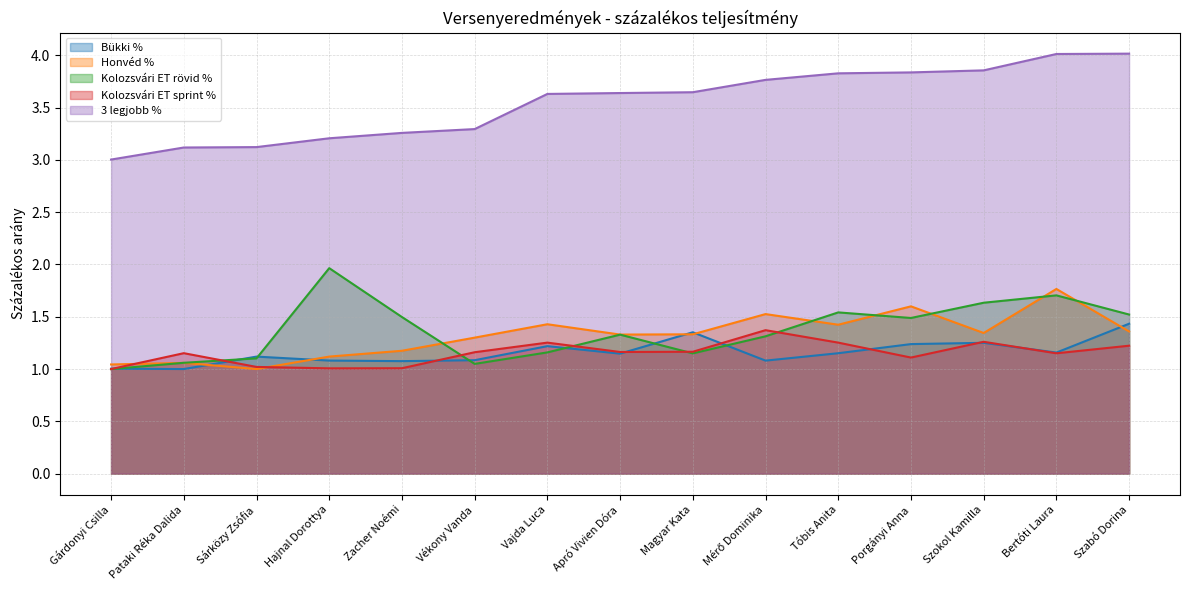

What is the sum of all Kolozsvári ET sprint % values?

17.3